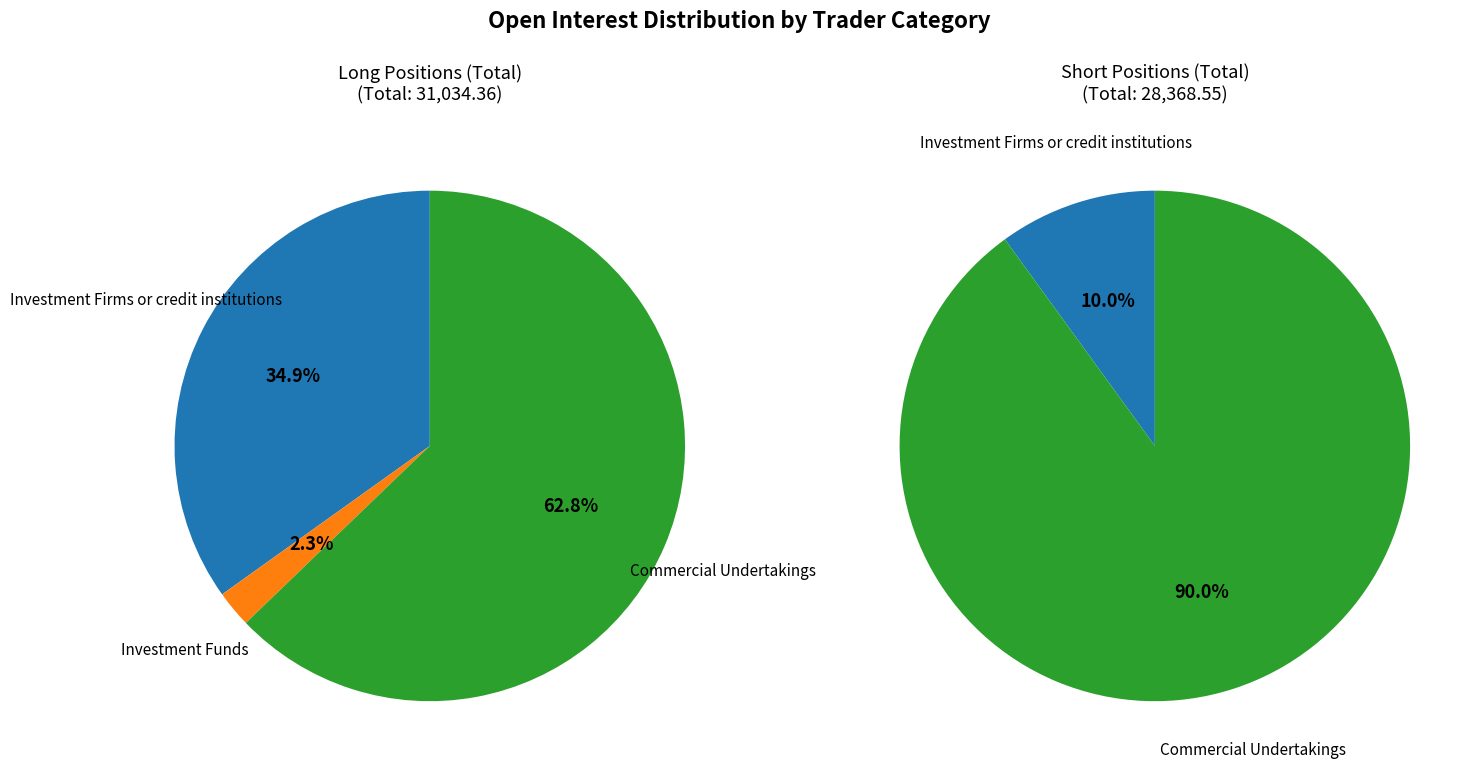

What is the largest slice in the pie chart?

Commercial Undertakings